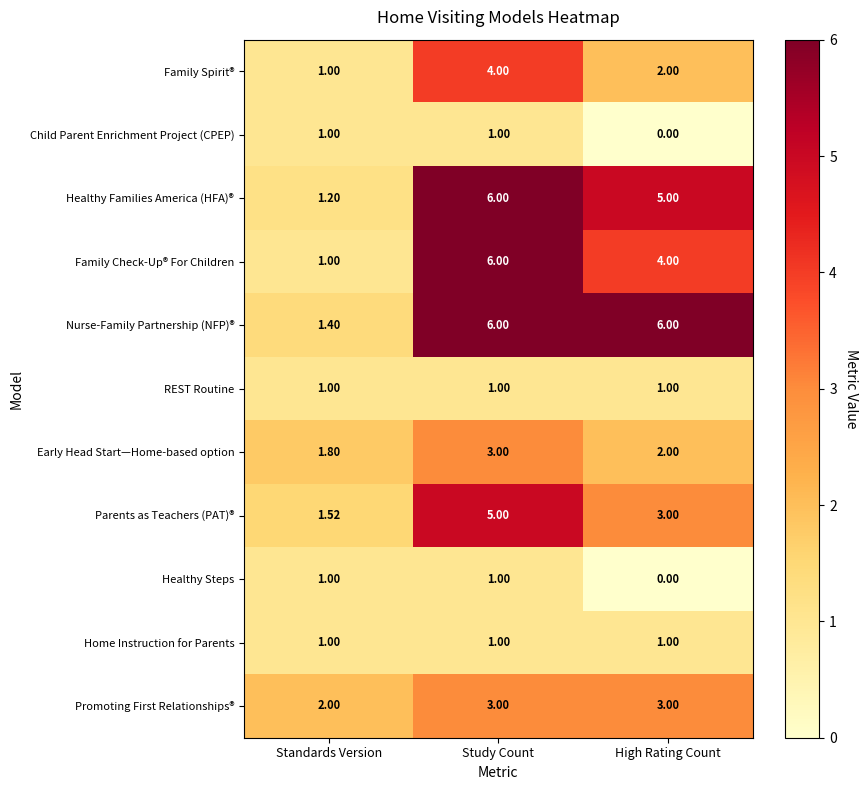

Which category has the lowest value across all series?

High Rating Count